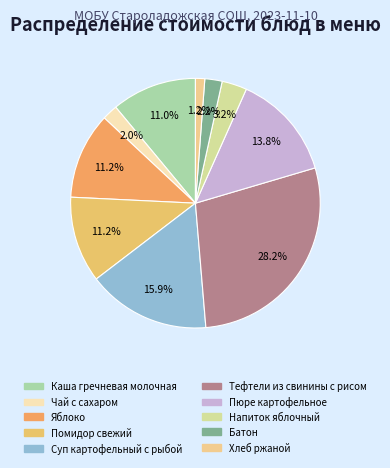

Is it true that Яблоко is 11% of the pie?

True